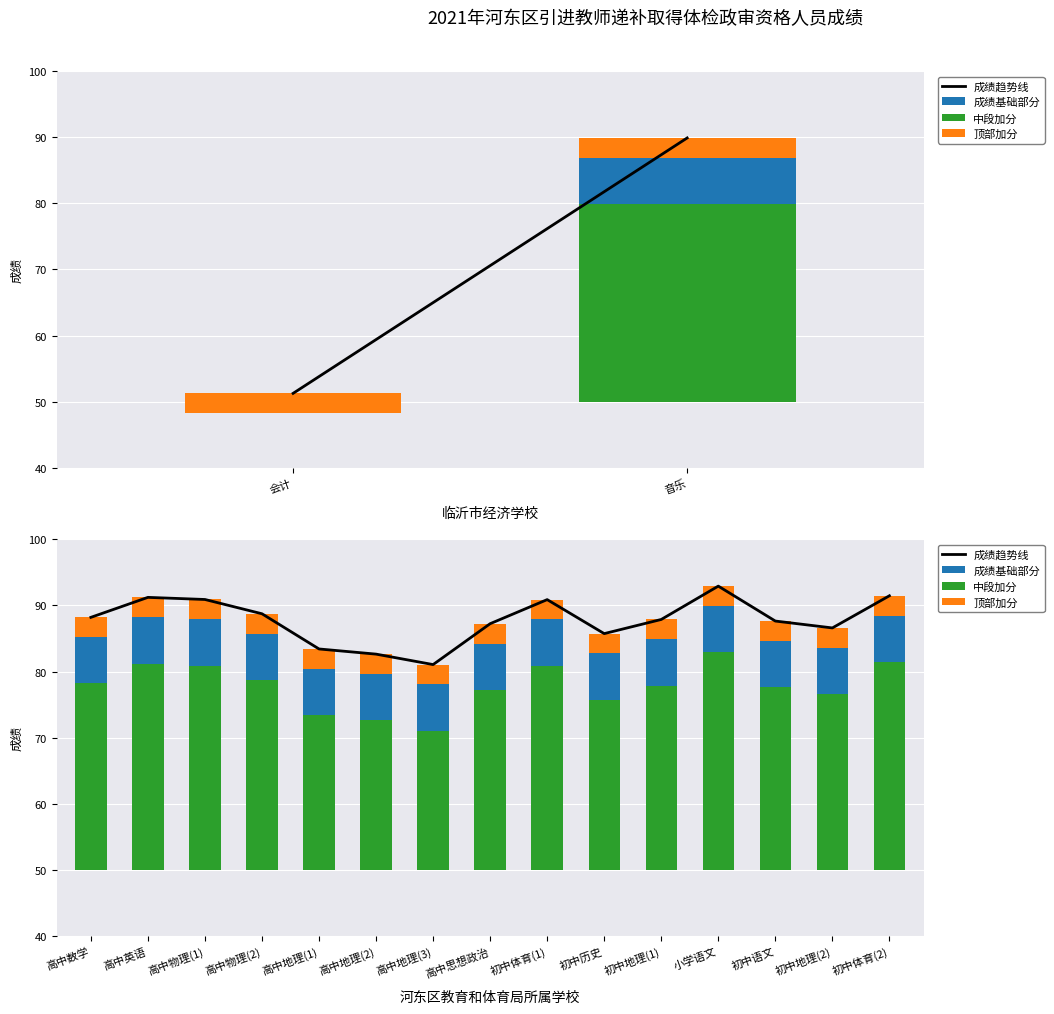

Does the chart contain any negative values?

No